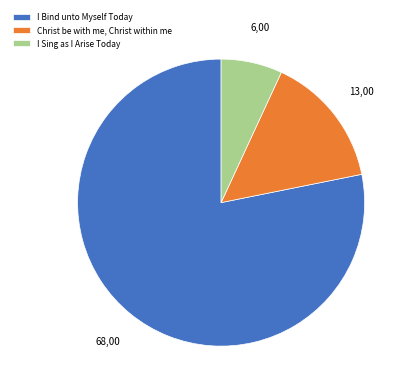

Is it true that I Bind unto Myself Today is 78% of the pie?

True